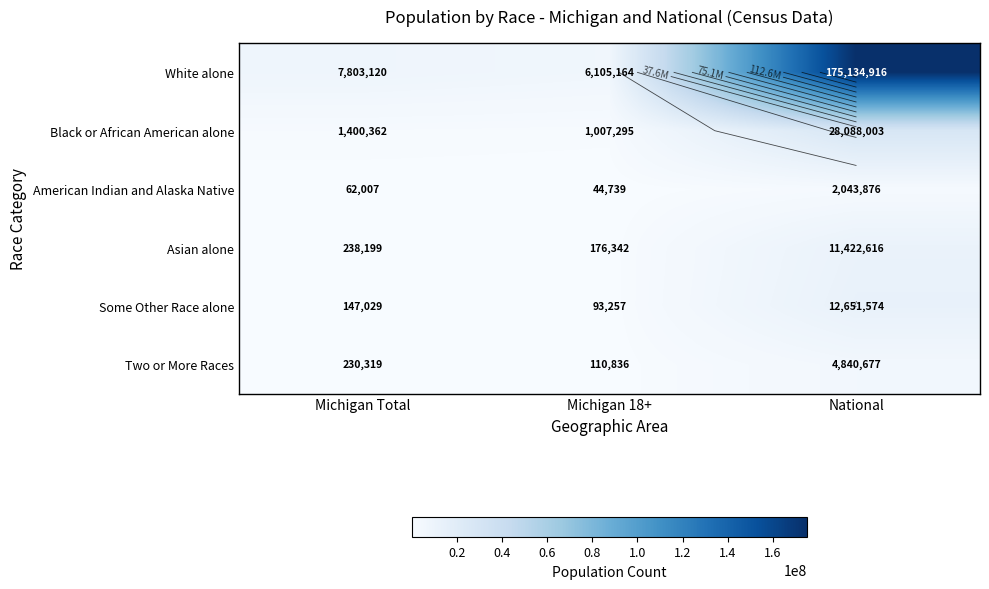

What is the difference between the maximum and minimum values in the Black or African American alone series?

27080708